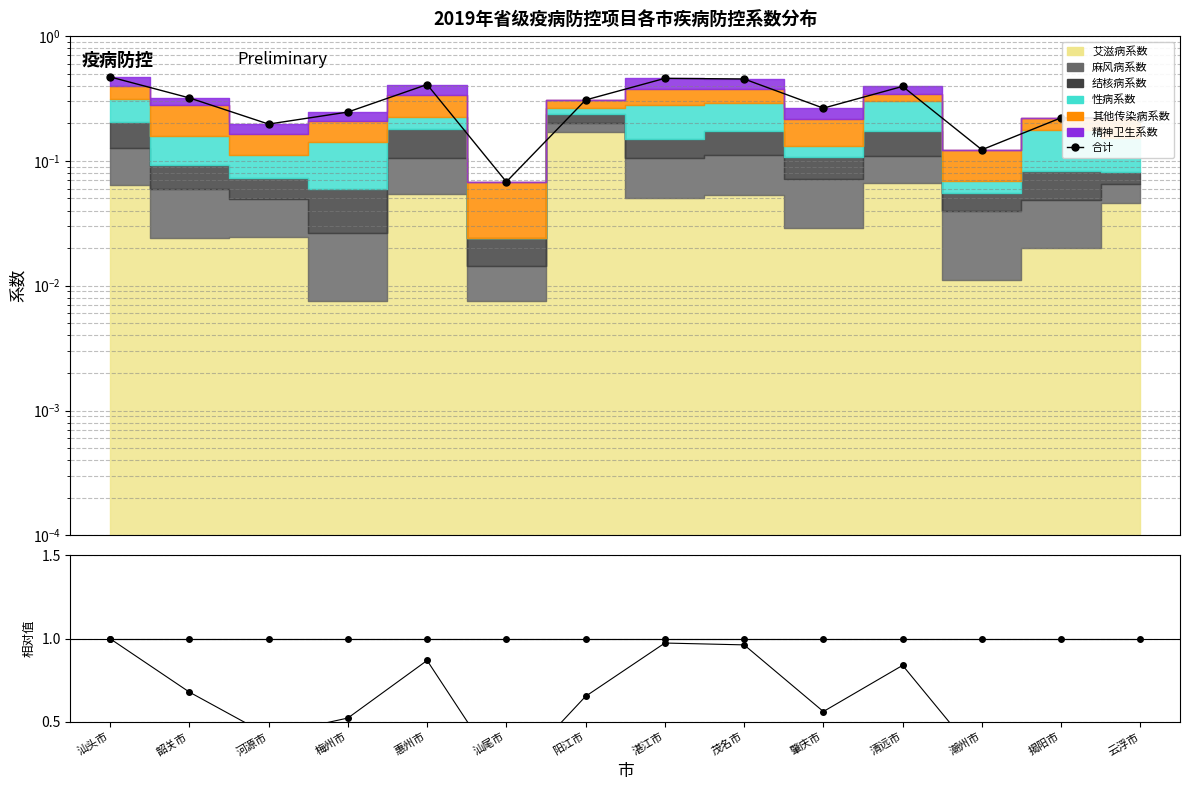

What is the value of the 系数/平均 point at the 6th from the left?

0.1